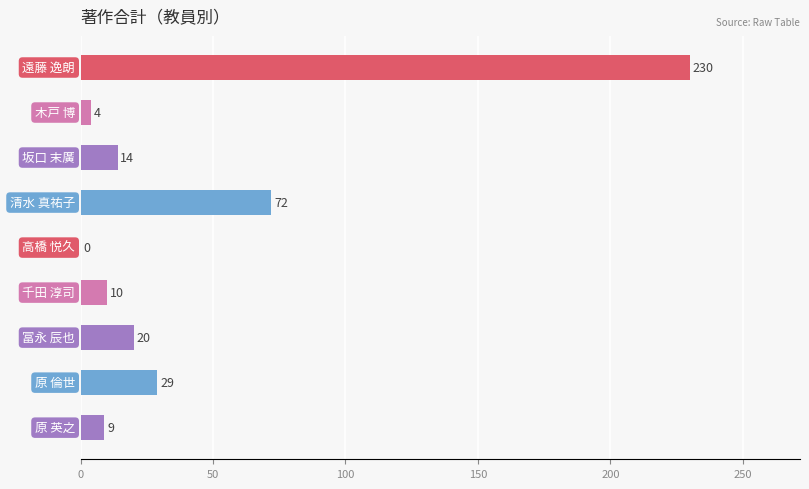

What is the sum of all values?

388